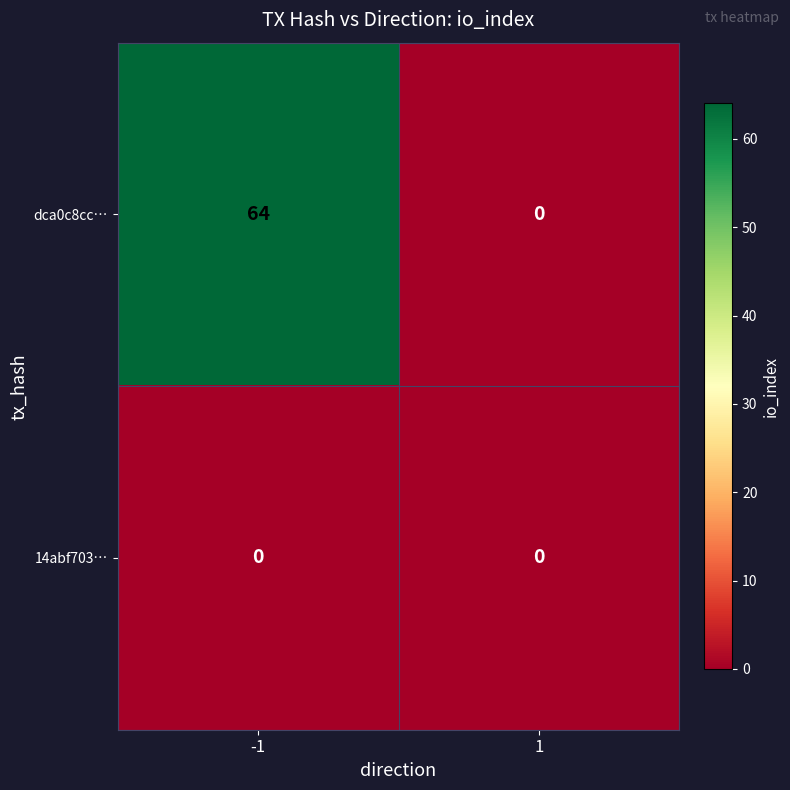

Rank the series by their maximum value, from highest to lowest.

dca0c8cc…, 14abf703…